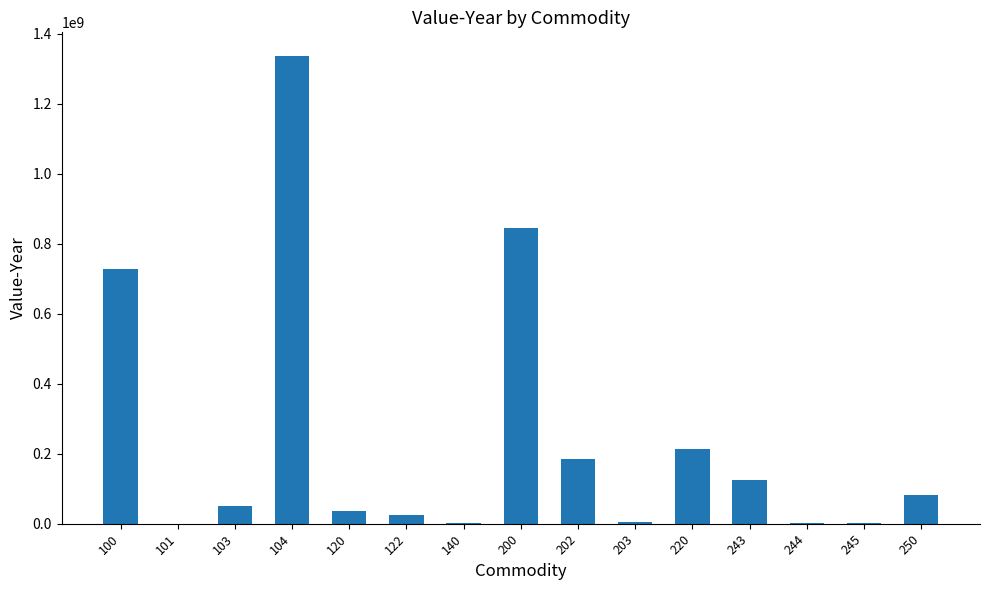

The chart shows a value of 124038349 at 243. True or false?

True